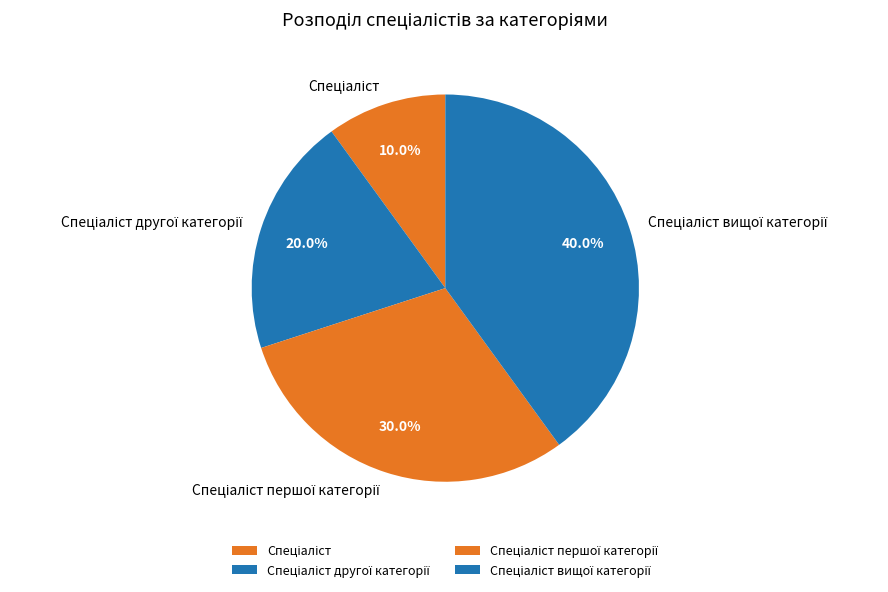

To the nearest percent, what is the average slice percentage?

25%